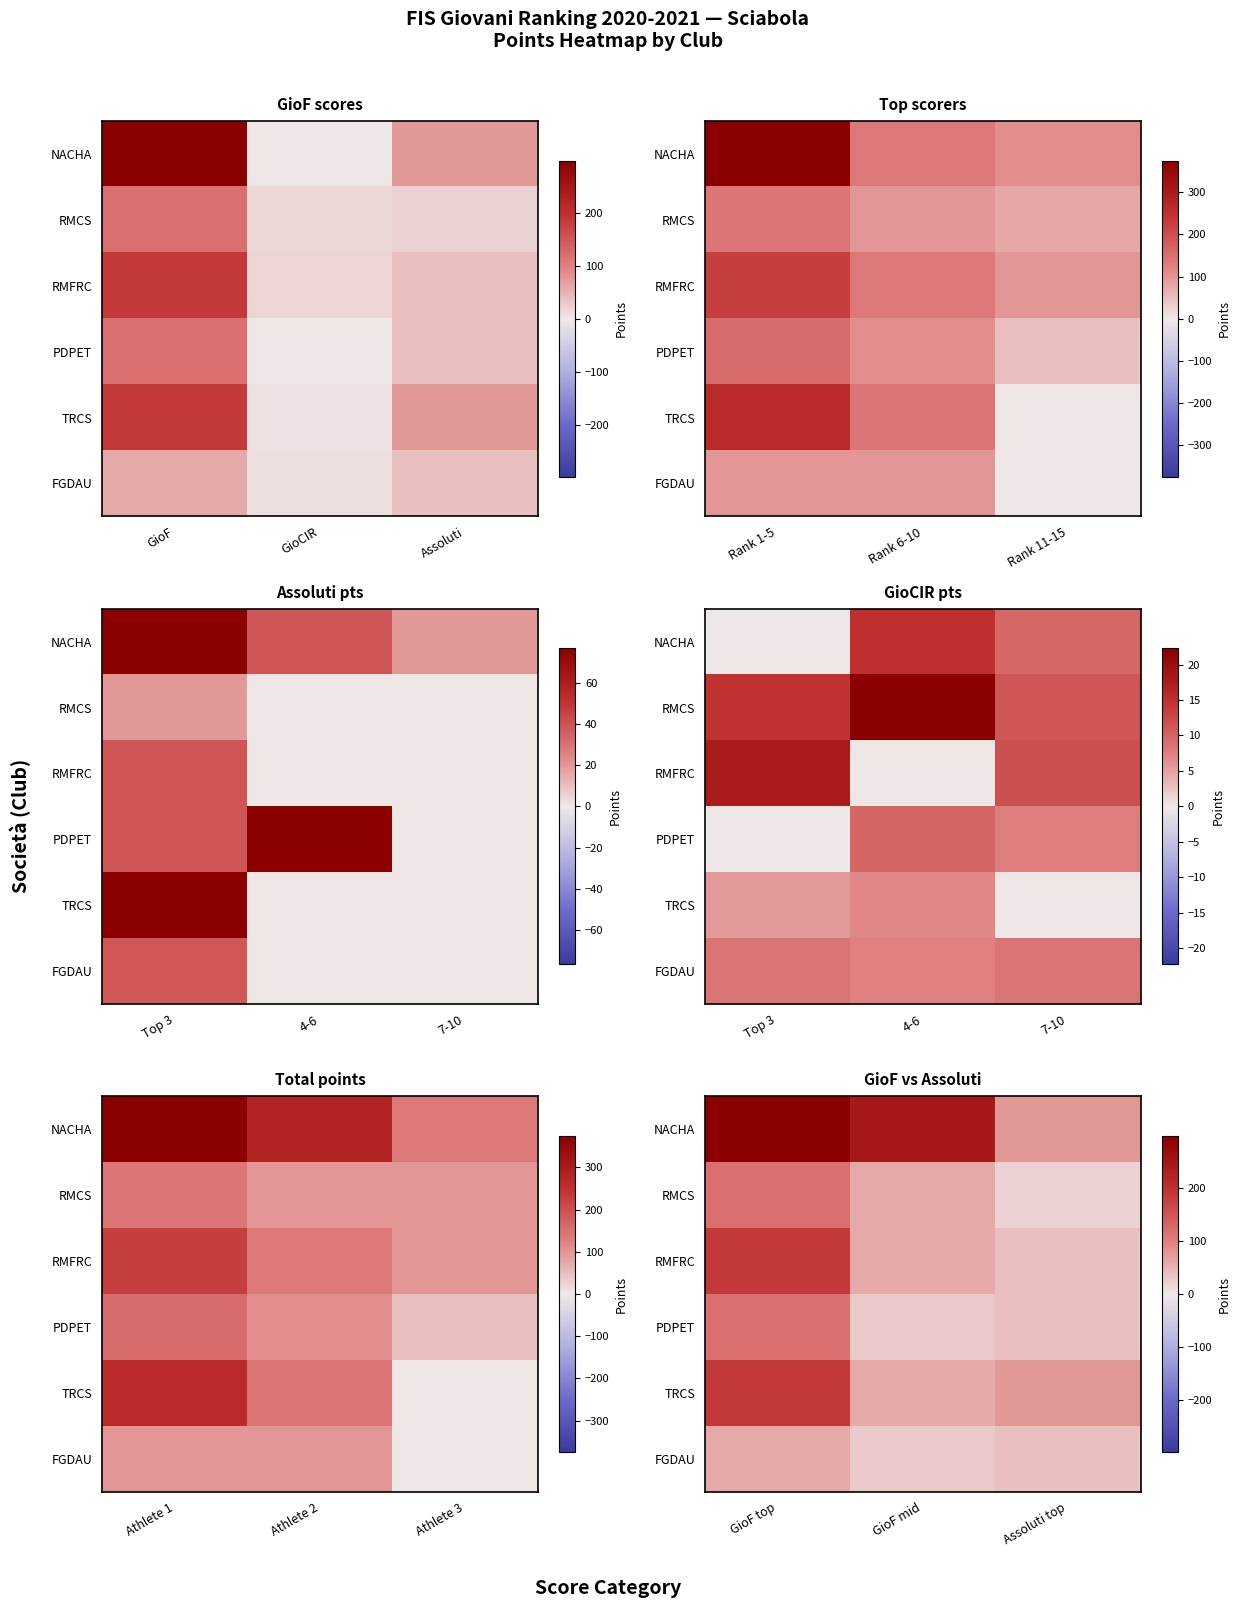

What value does the RMCS series have at GioF top?

119.2